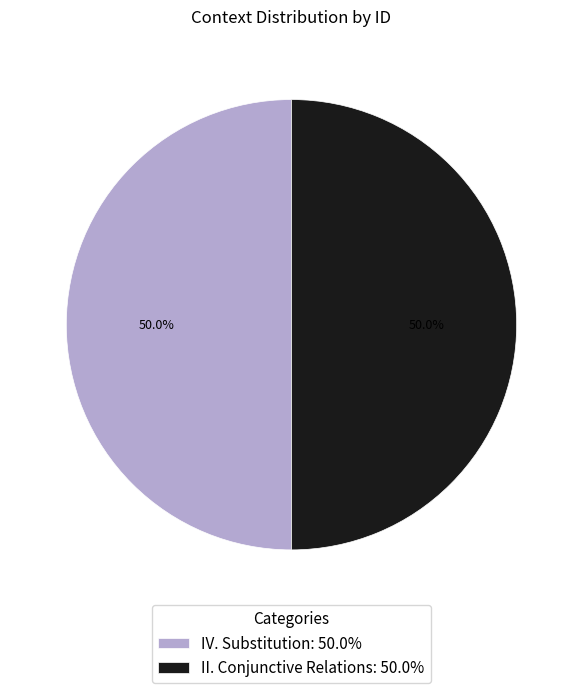

Is it true that IV. Substitution is 62% of the pie?

False